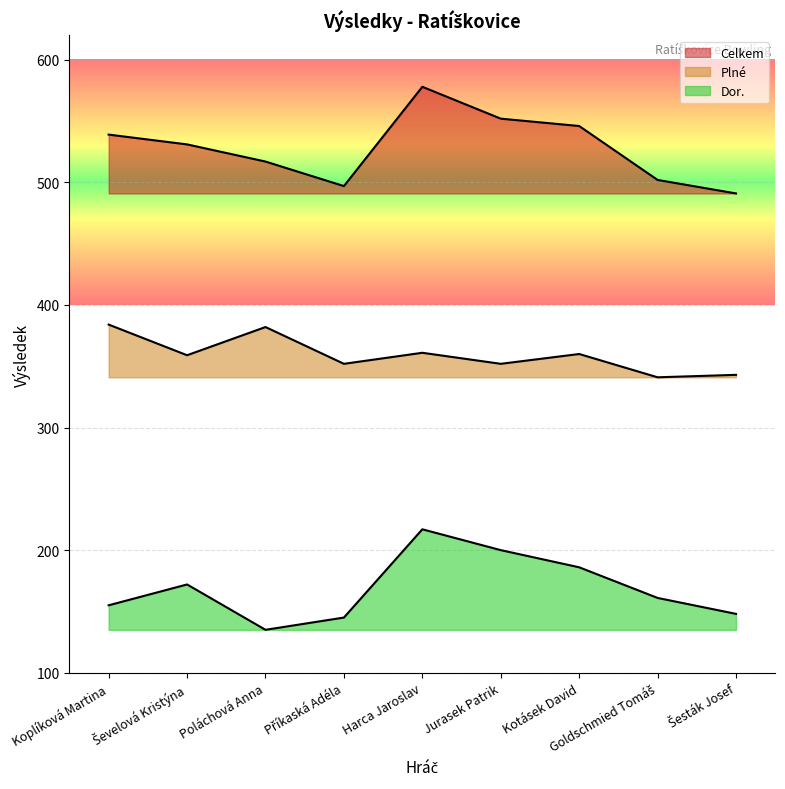

True or false: Dor. and Celkem cross at least once.

False